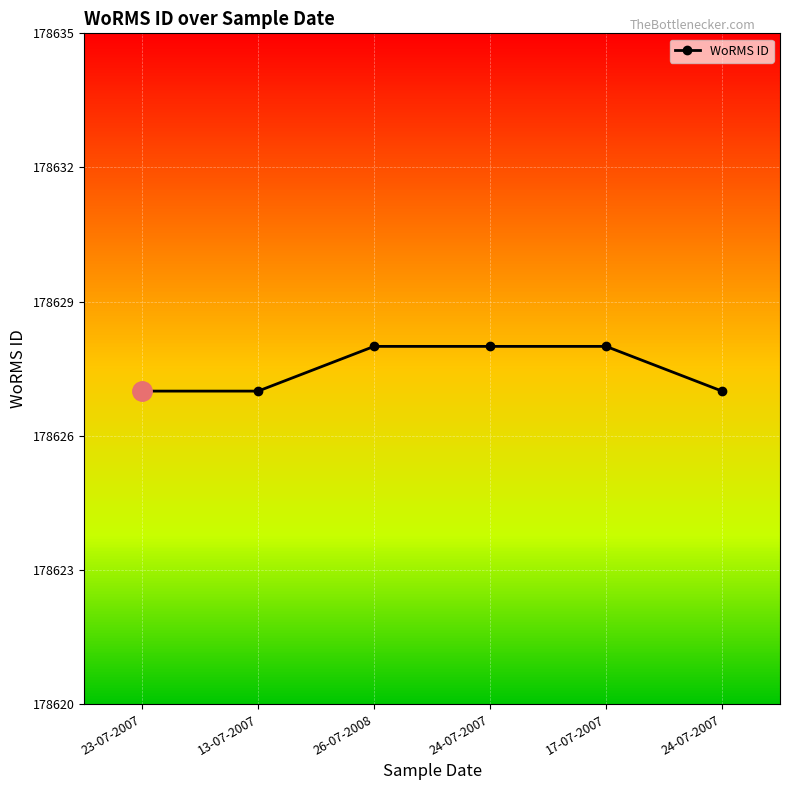

What is the label of the 1st point from the left?

23-07-2007